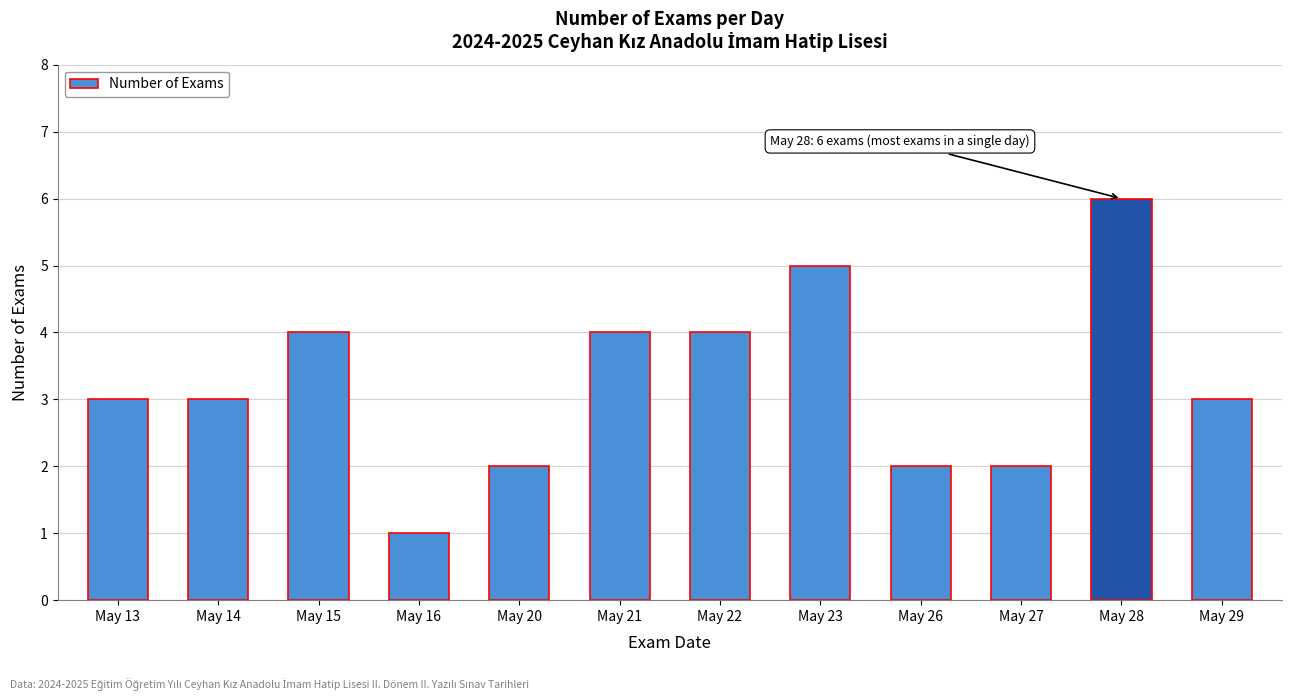

Reading left to right, what are all the values shown in this chart?

3	3	4	1	2	4	4	5	2	2	6	3